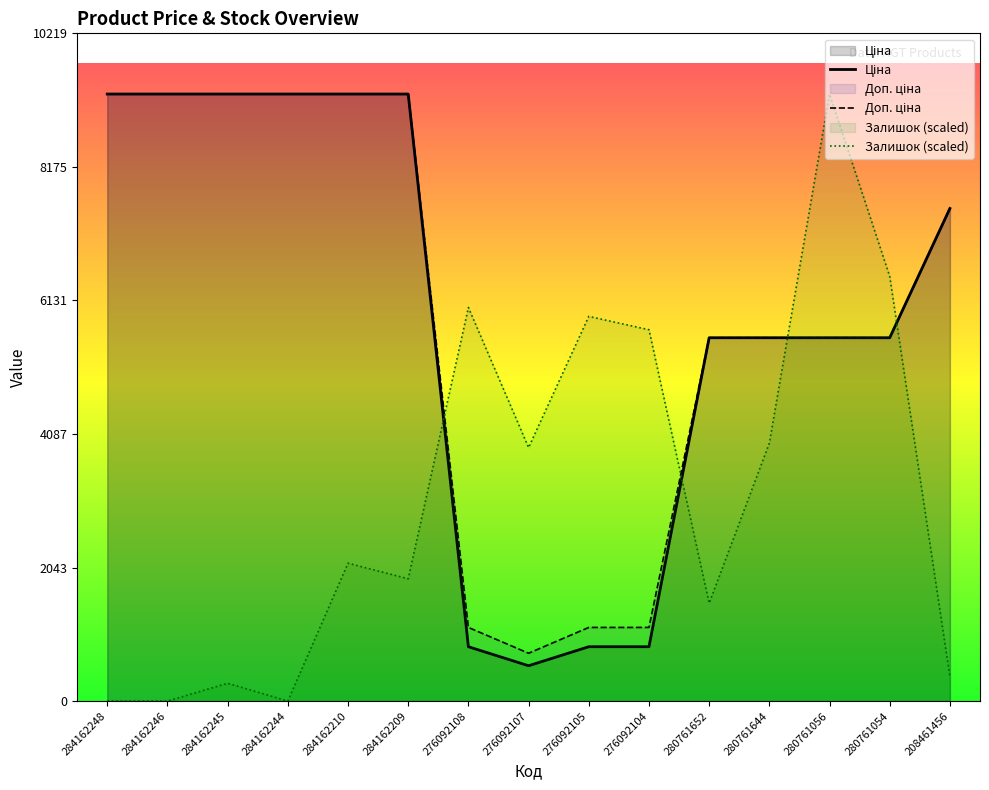

Which series has the largest total across all categories?

Доп. ціна